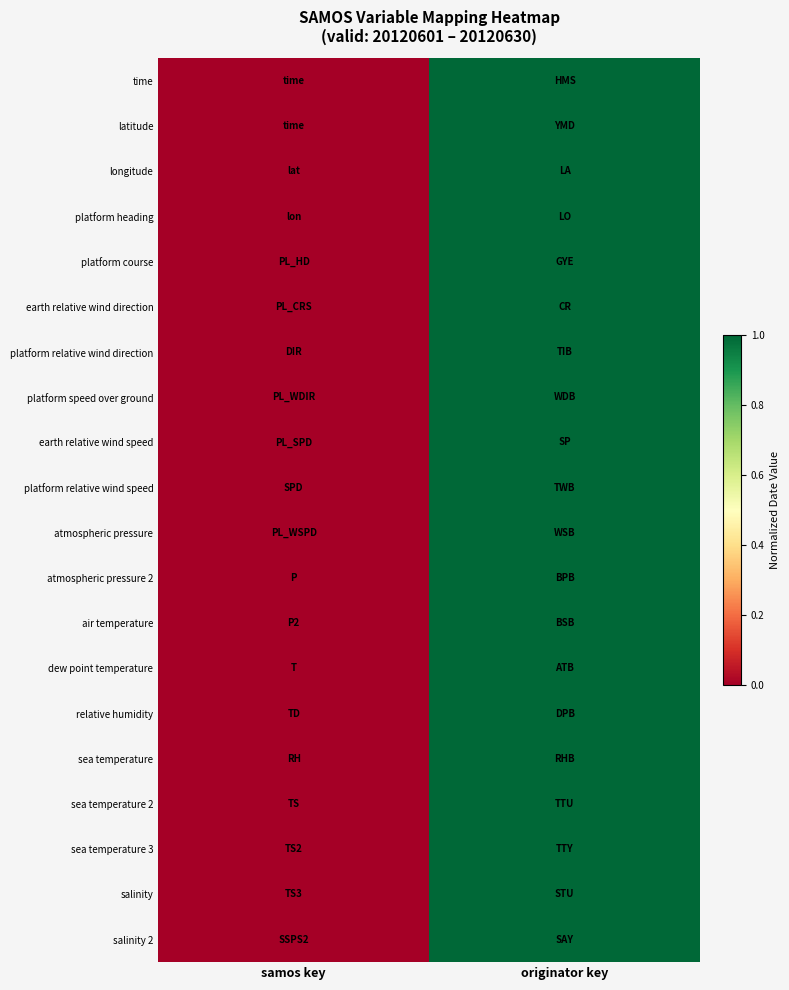

Between originator key and samos key, which is larger?

originator key